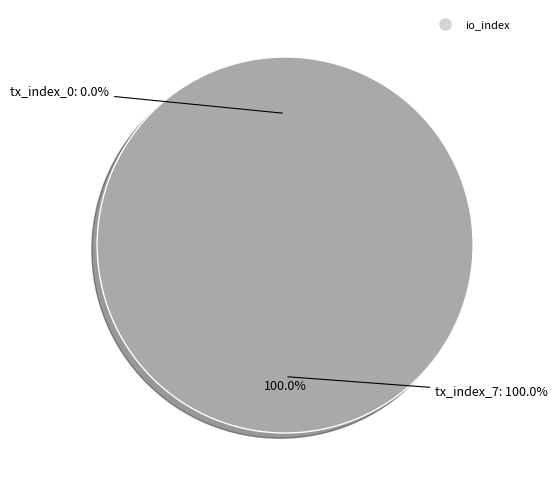

What is the smallest slice in the pie chart?

tx_index_0